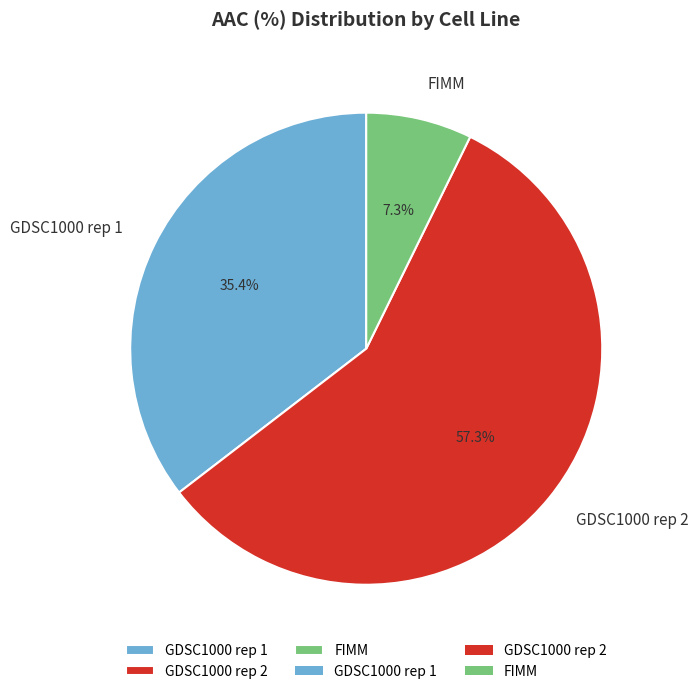

What is the majority slice?

GDSC1000 rep 2